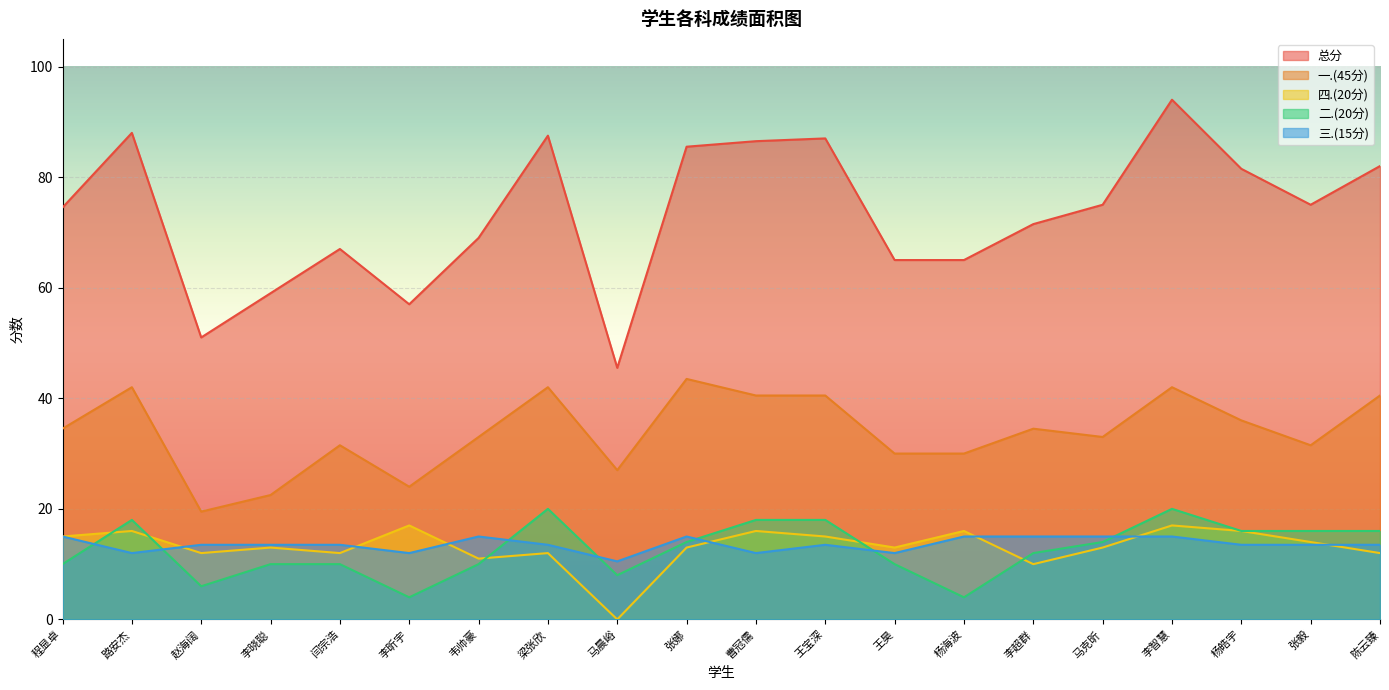

What is the difference between the highest and lowest values at 张毅?

61.5